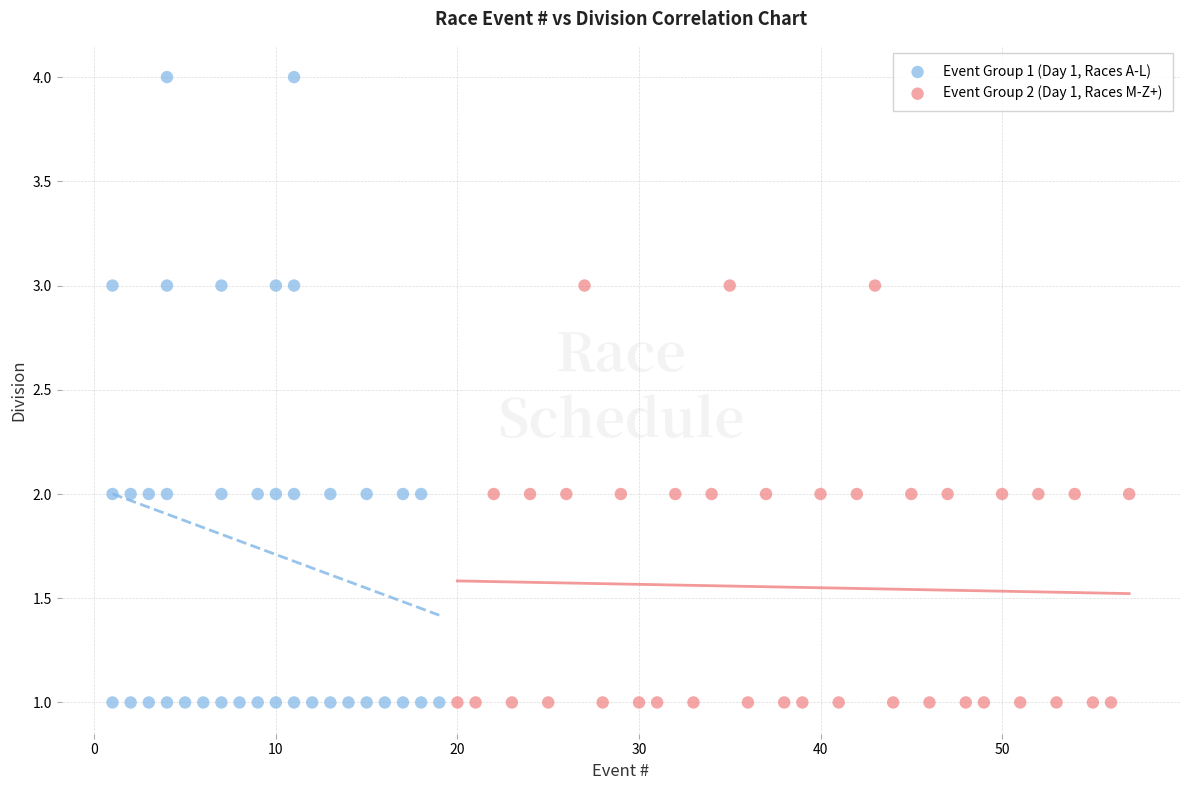

Which series reaches the maximum Y coordinate?

Event Group 1 (Day 1, Races A-L)